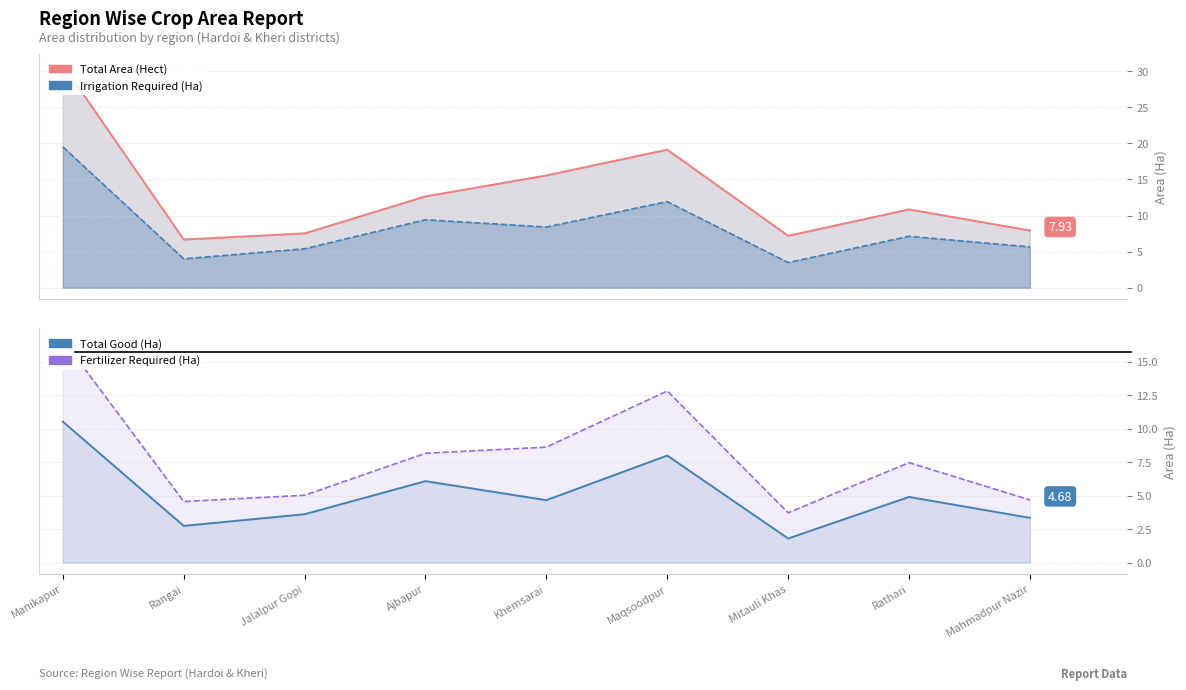

Between Manikapur and Jalalpur Gopi, which is larger?

Manikapur